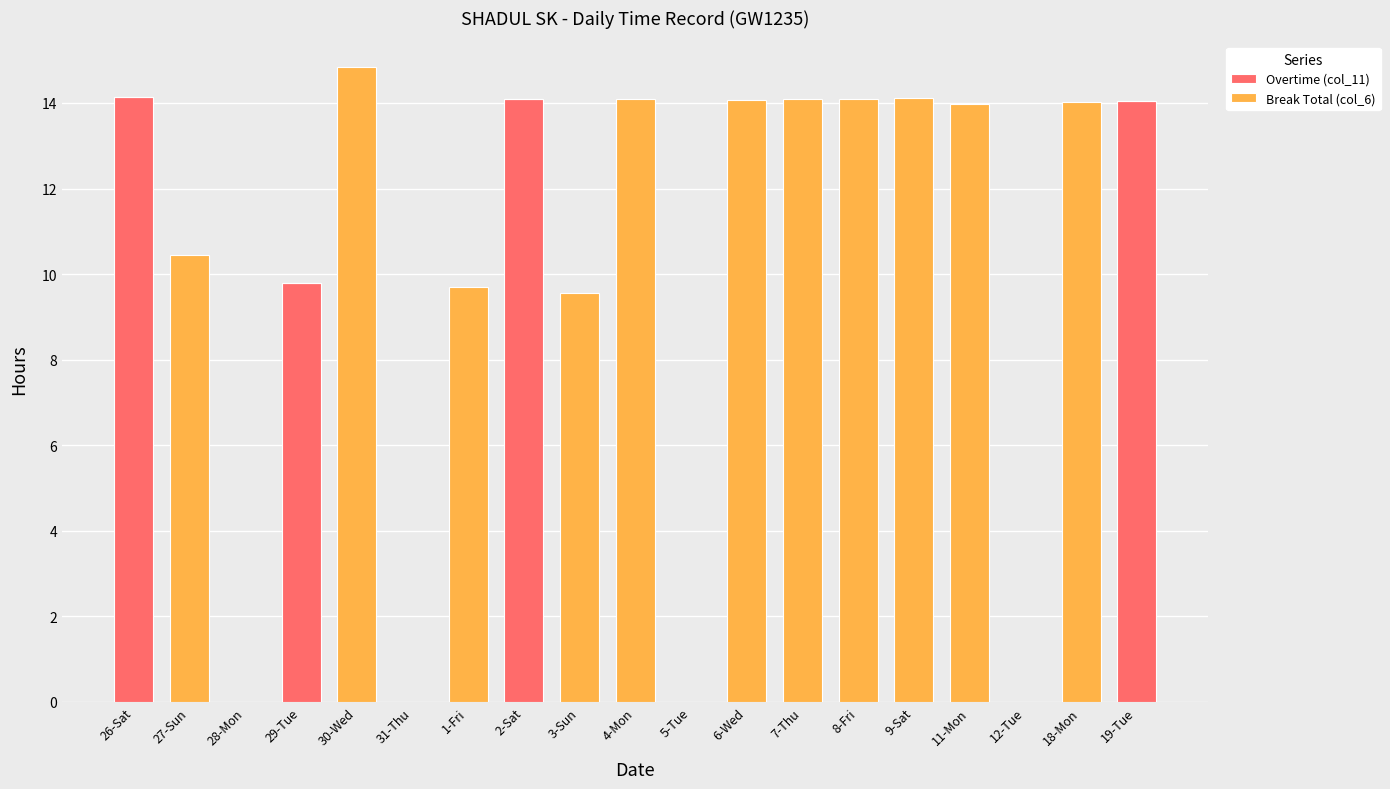

The Overtime (col_11) series shows 14.1 at 26-Sat. True or false?

True